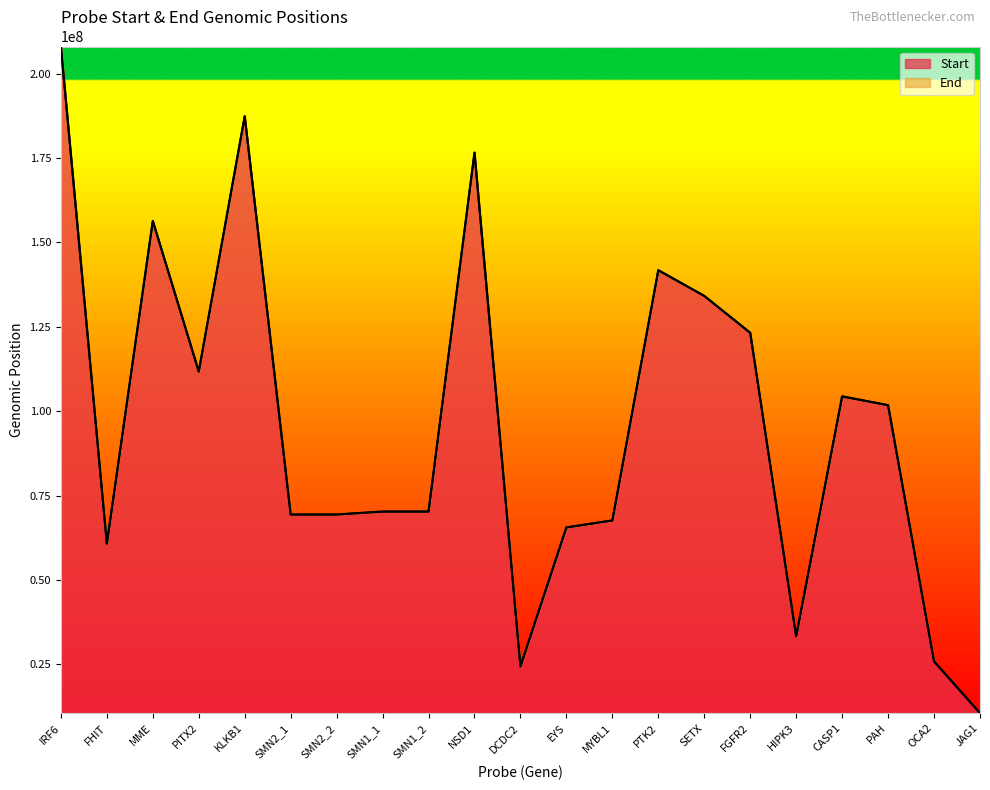

Reading left to right, extract all data points from this chart.

Start: IRF6=208032374	FHIT=60782793	MME=156368995	PITX2=111758635	KLKB1=187390336	SMN2_1=69408089	SMN2_2=69408818	SMN1_1=70283510	SMN1_2=70284237	NSD1=176616652	DCDC2=24397046	EYS=65588277	MYBL1=67650857	PTK2=141781944	SETX=134163372	FGFR2=123236856	HIPK3=33331476	CASP1=104406383	PAH=101795421	OCA2=25902140	JAG1=10577706
End: IRF6=208032413	FHIT=60782832	MME=156369034	PITX2=111758674	KLKB1=187390375	SMN2_1=69408128	SMN2_2=69408857	SMN1_1=70283549	SMN1_2=70284276	NSD1=176616691	DCDC2=24397085	EYS=65588316	MYBL1=67650896	PTK2=141781983	SETX=134163411	FGFR2=123236895	HIPK3=33331515	CASP1=104406422	PAH=101795460	OCA2=25902179	JAG1=10577745